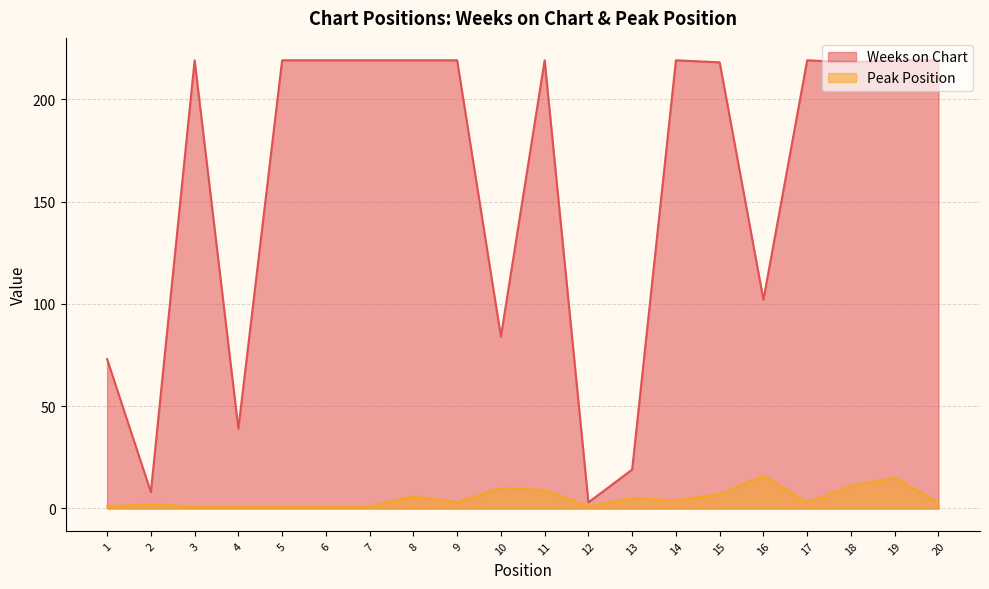

Reading left to right, transcribe all the data shown in this chart.

Weeks on Chart: 1=73	2=8	3=219	4=39	5=219	6=219	7=219	8=219	9=219	10=84	11=219	12=3	13=19	14=219	15=218	16=102	17=219	18=218	19=219	20=219
Peak Position: 1=1	2=2	3=1	4=1	5=1	6=1	7=1	8=6	9=3	10=10	11=9	12=1	13=5	14=4	15=7	16=16	17=3	18=11	19=15	20=3